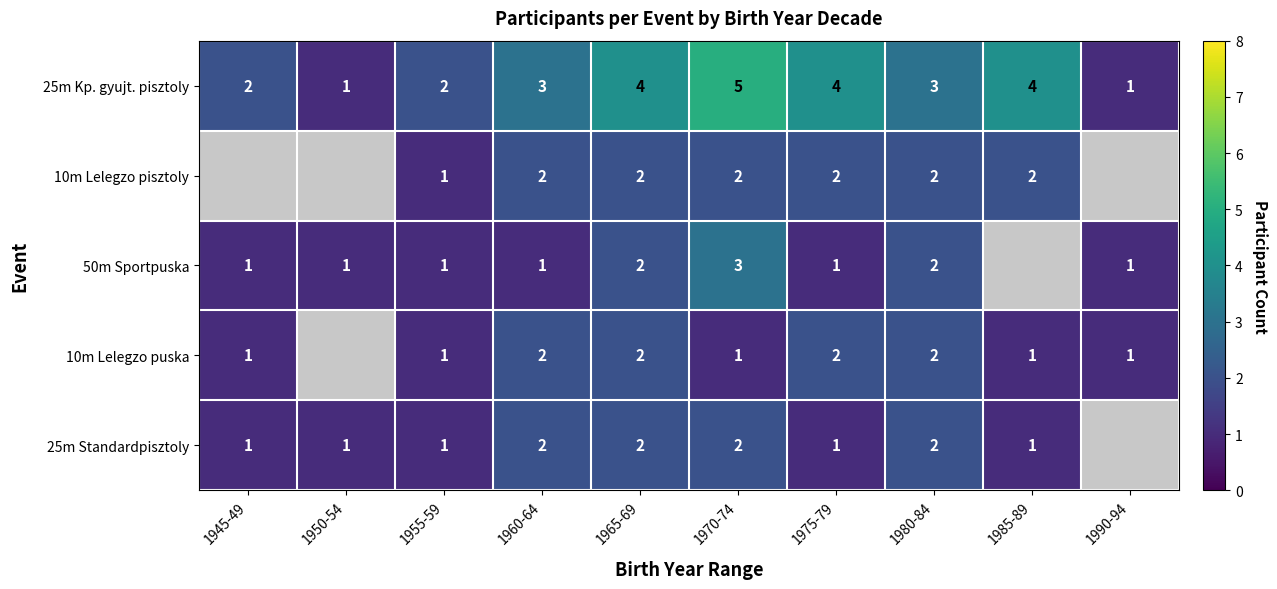

The 50m Sportpuska series shows 0.5 at 1950-54. True or false?

False